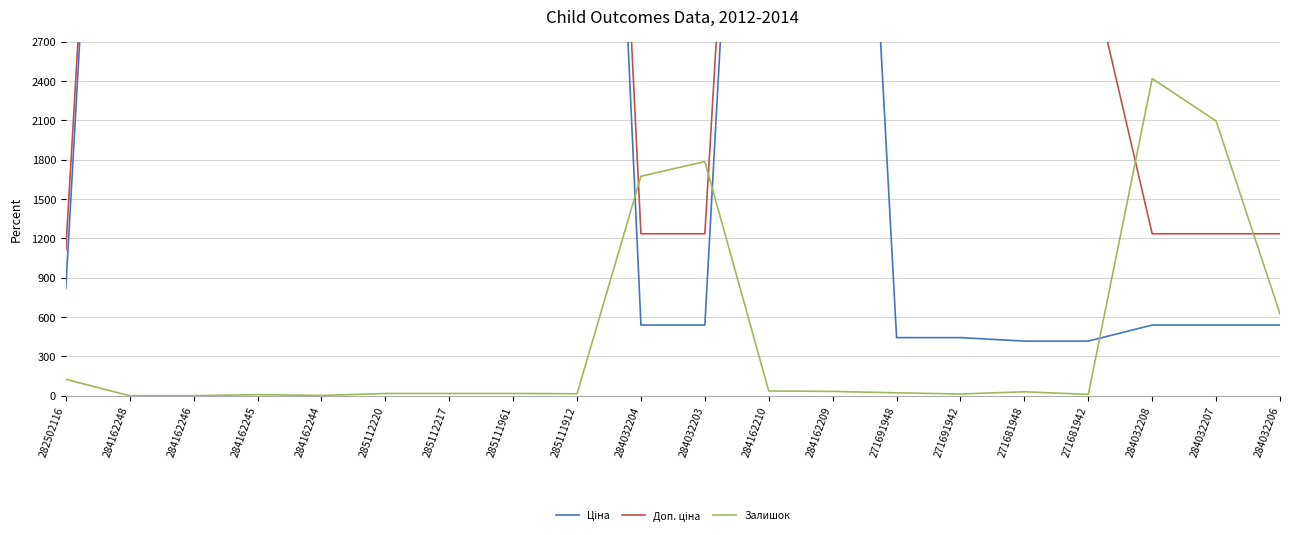

What is the approximate value of Залишок at 271691948?

22